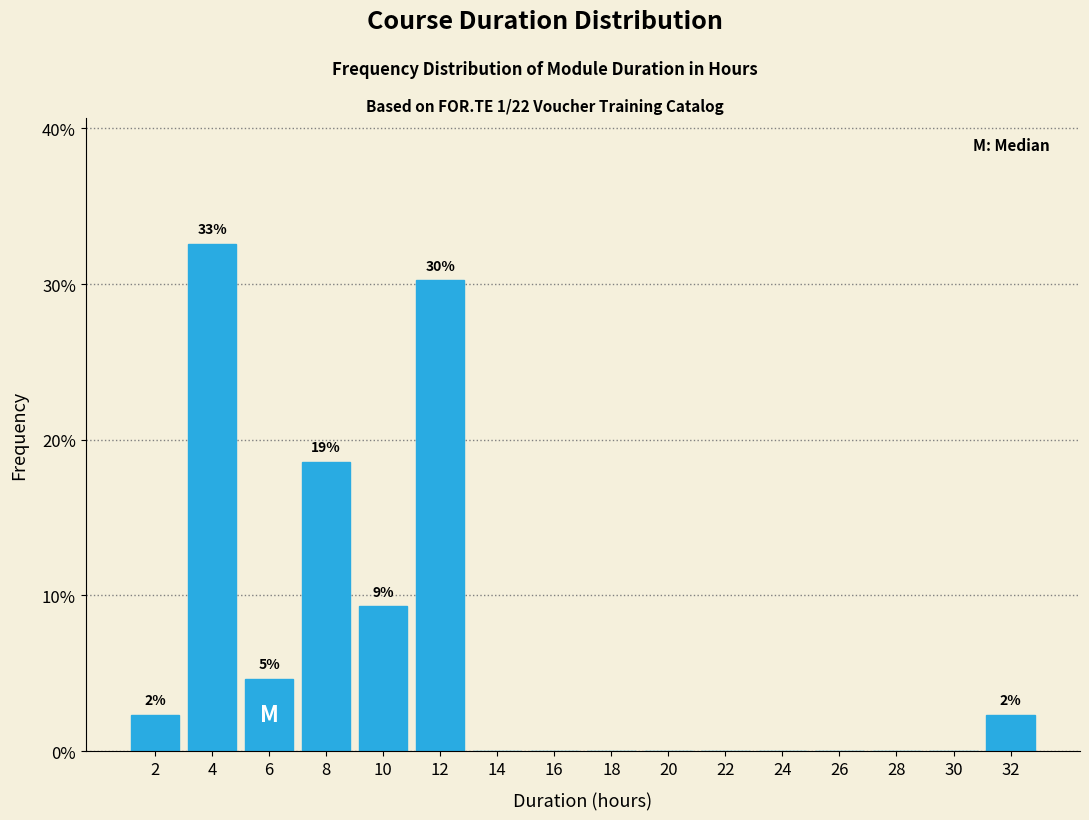

Reading left to right, what are all the values shown in this chart?

2=2.3	4=32.6	6=4.7	8=18.6	10=9.3	12=30.2	14=0.0	16=0.0	18=0.0	20=0.0	22=0.0	24=0.0	26=0.0	28=0.0	30=0.0	32=2.3